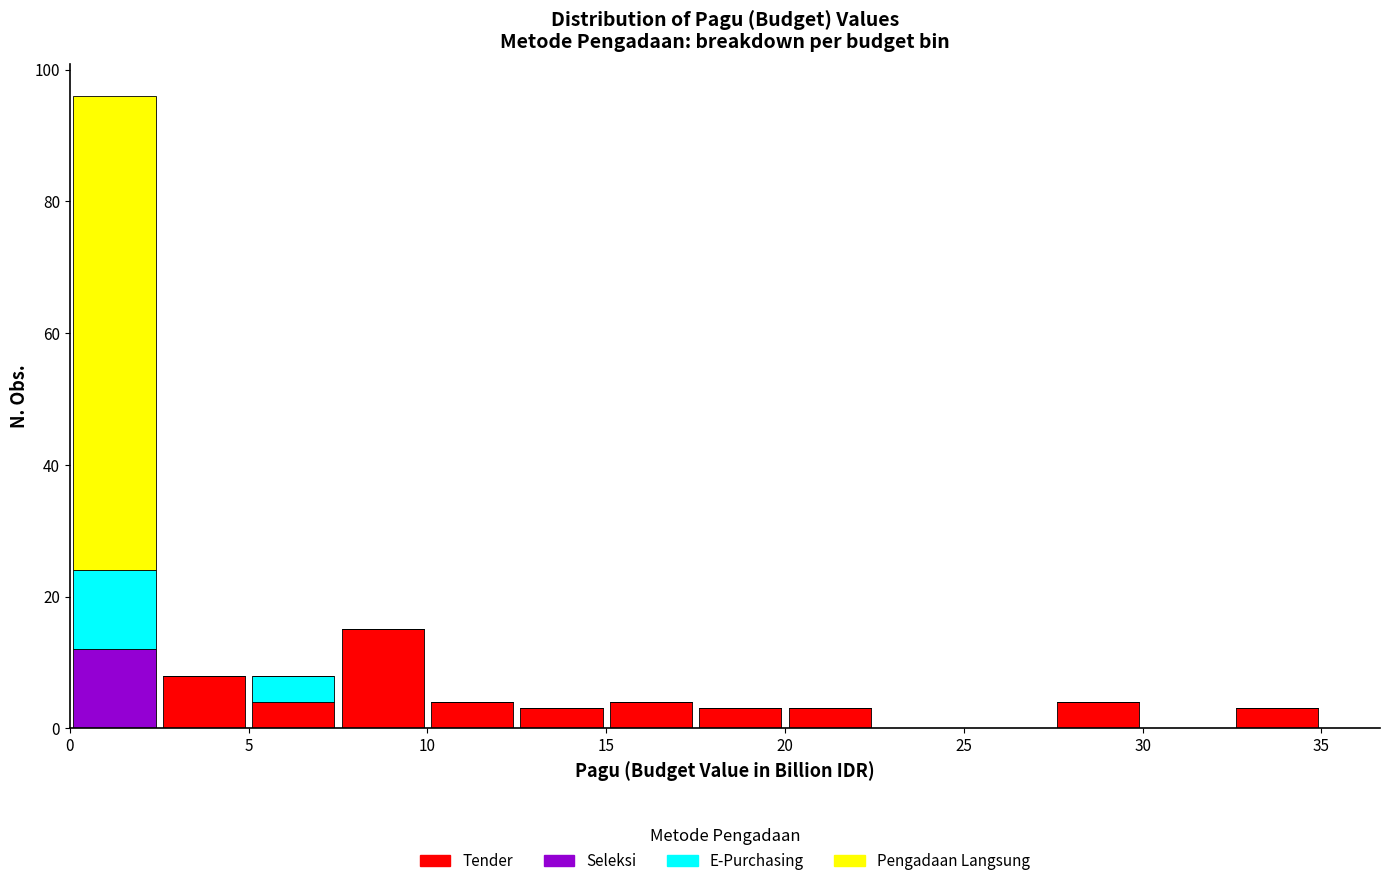

What is the total height of the stacked bar covering 2.5 to 5.0 on the x-axis? The values are not printed on the chart, so give them approximately, as read against the axis.

8